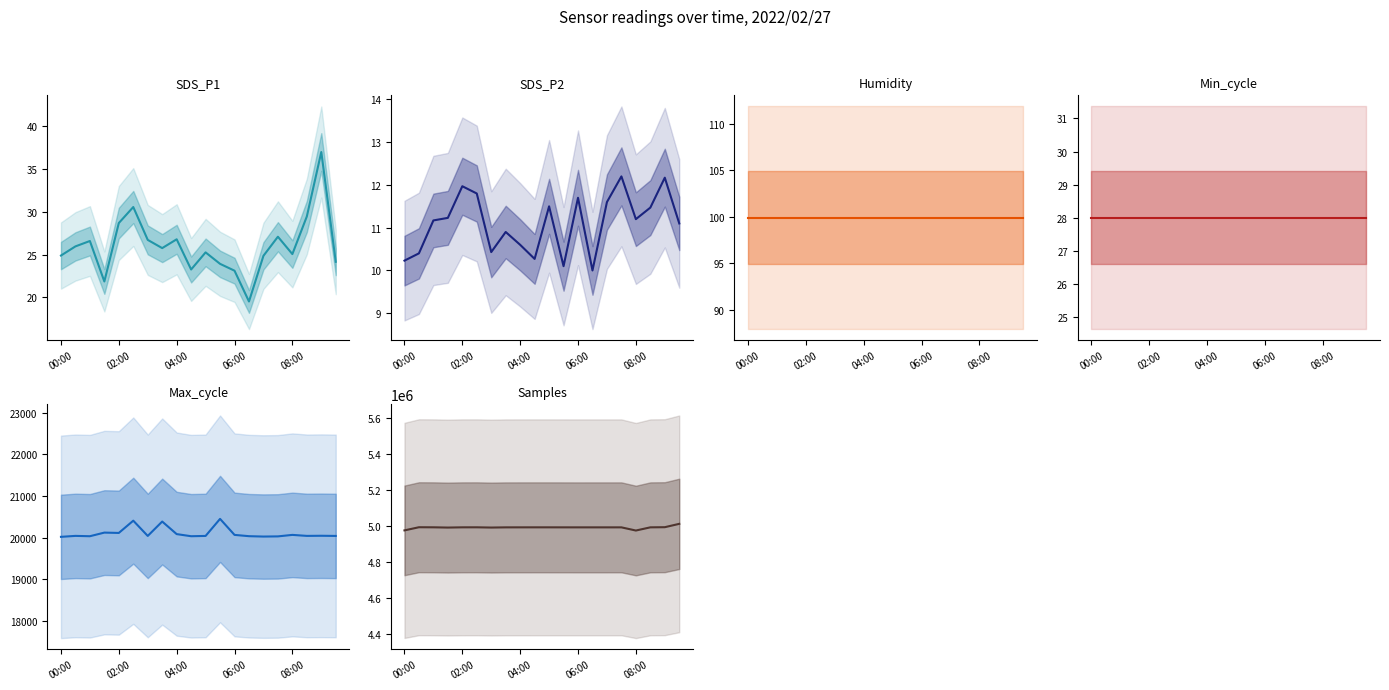

At which category does the chart reach its peak across all series?

19